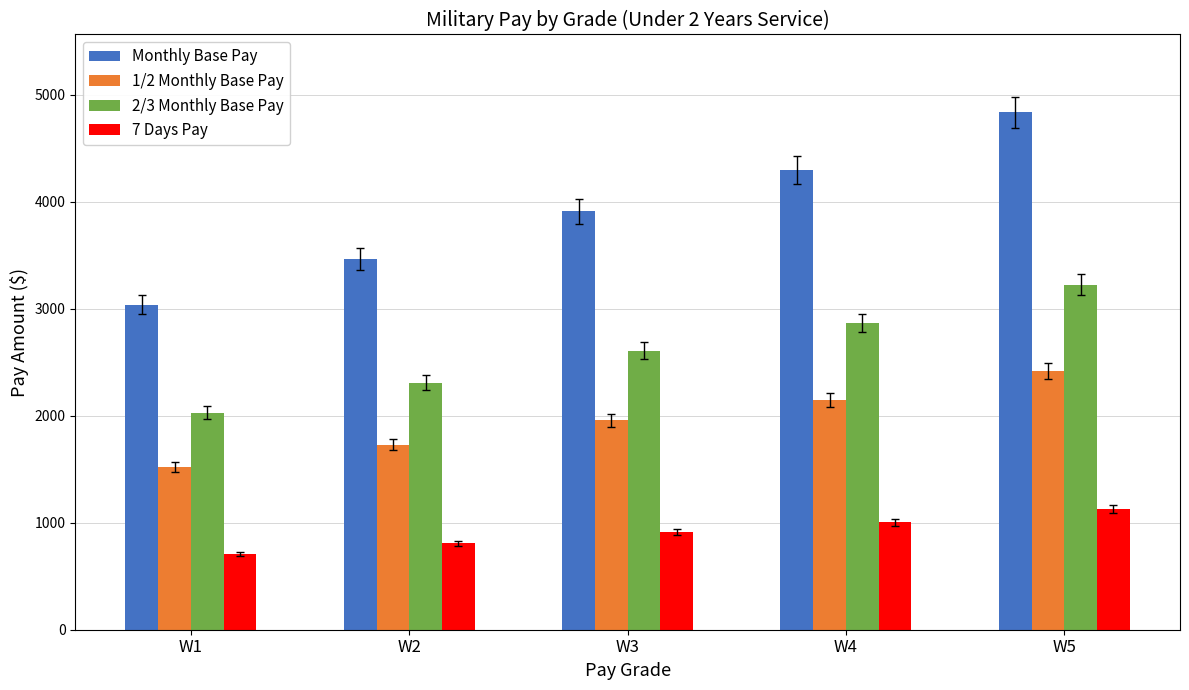

How many values in the Monthly Base Pay series exceed 3910?

3